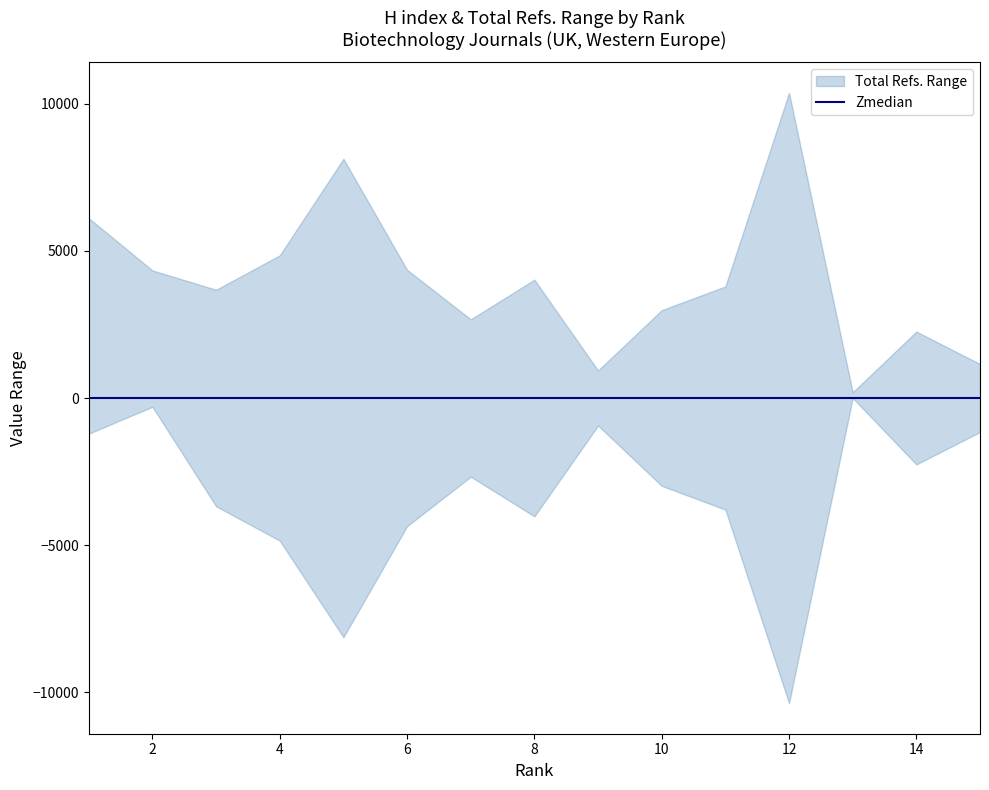

Which series has the largest range (max minus min)?

Total Refs.